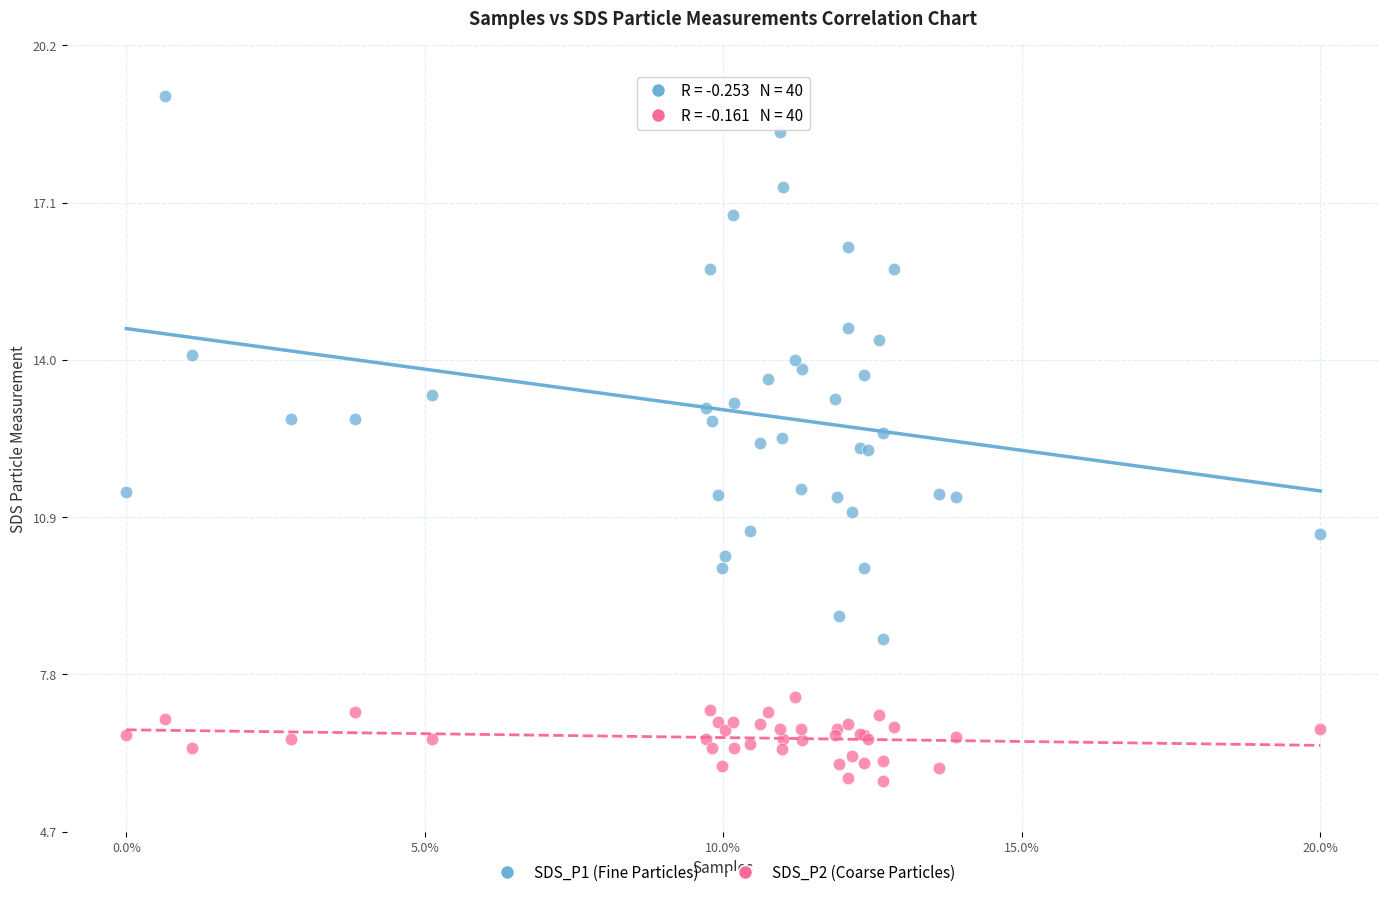

Which series has the widest spread of Y values?

SDS_P1 (Fine Particles)